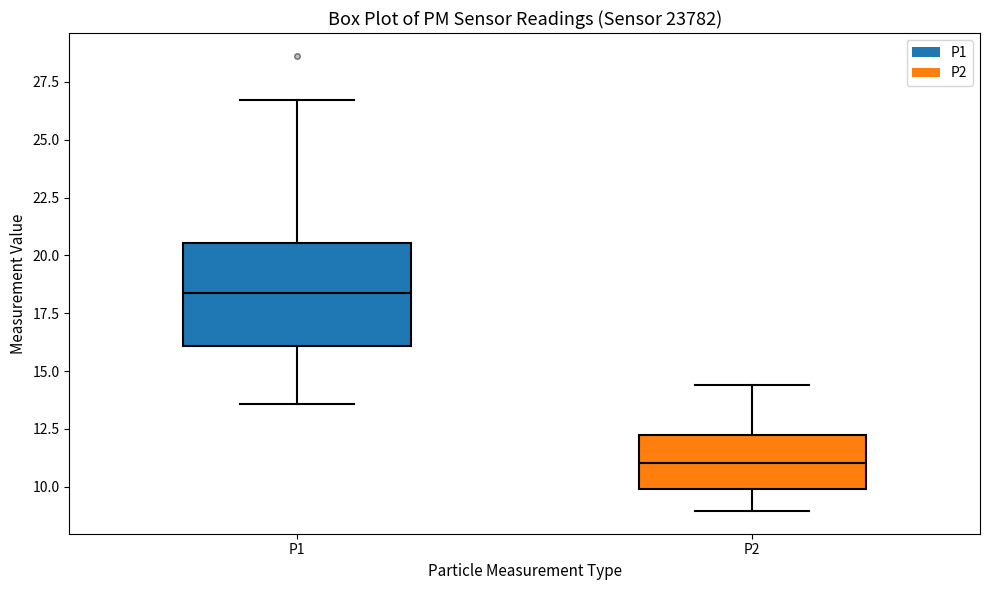

Which box has the lowest median line?

P2